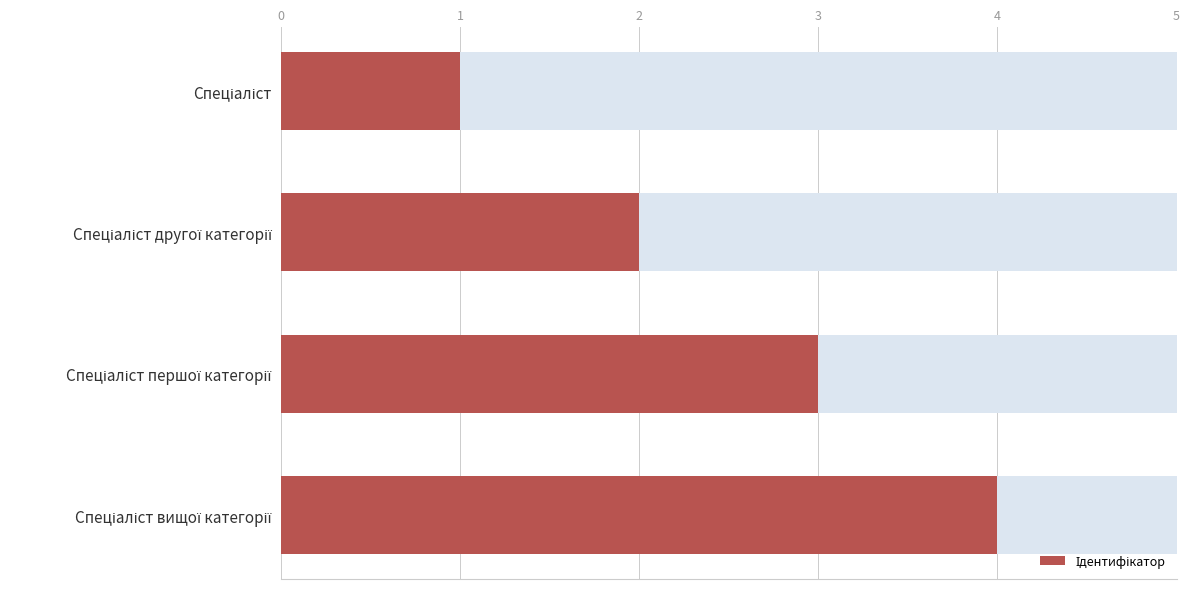

What is the sum of all values?

10